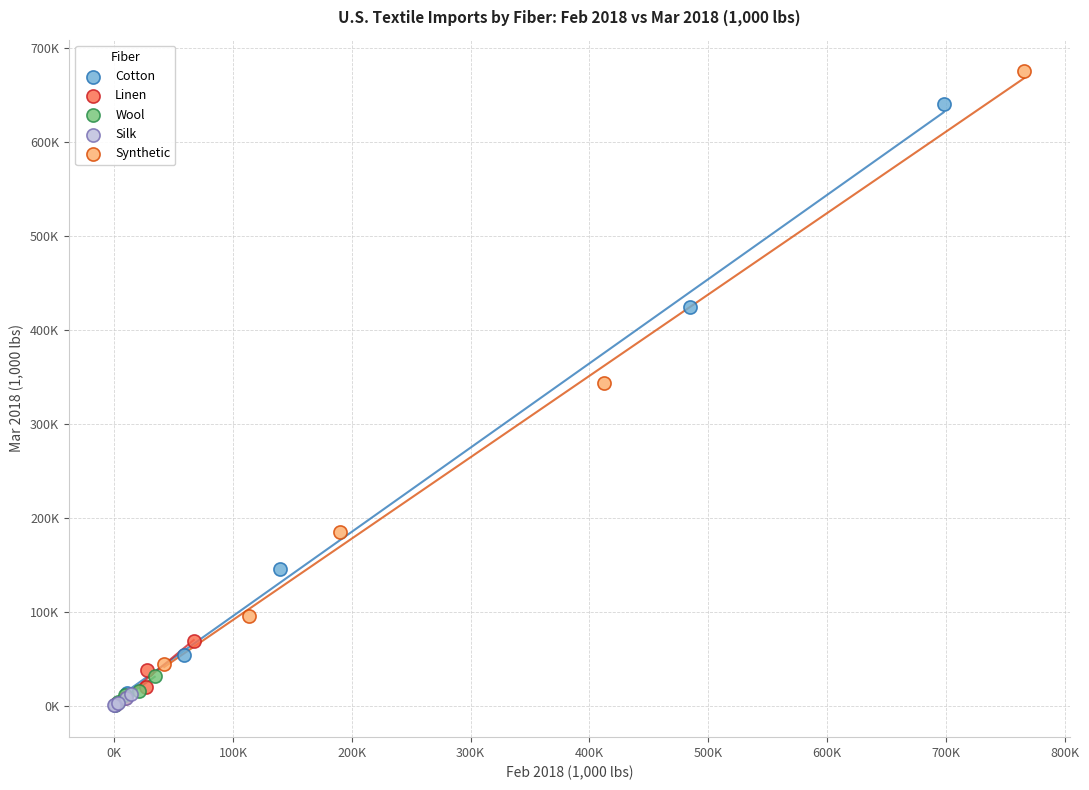

Which series reaches the maximum Y coordinate?

Synthetic